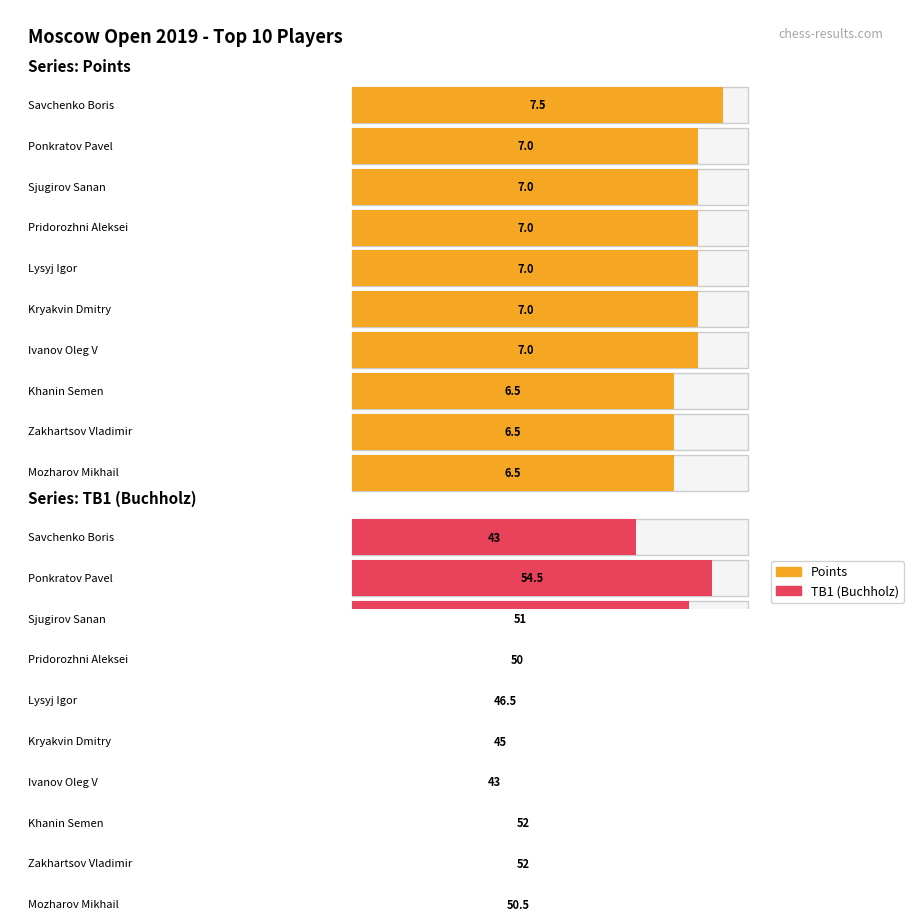

What value does the TB1 series have at Khanin Semen?

52.0